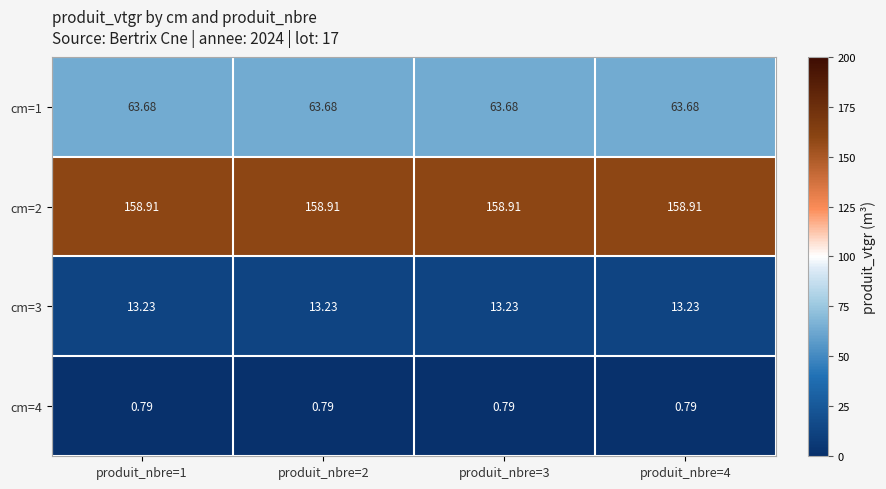

Is the value of cm=1 at produit_nbre=1 greater than the value of cm=2 at produit_nbre=1?

No